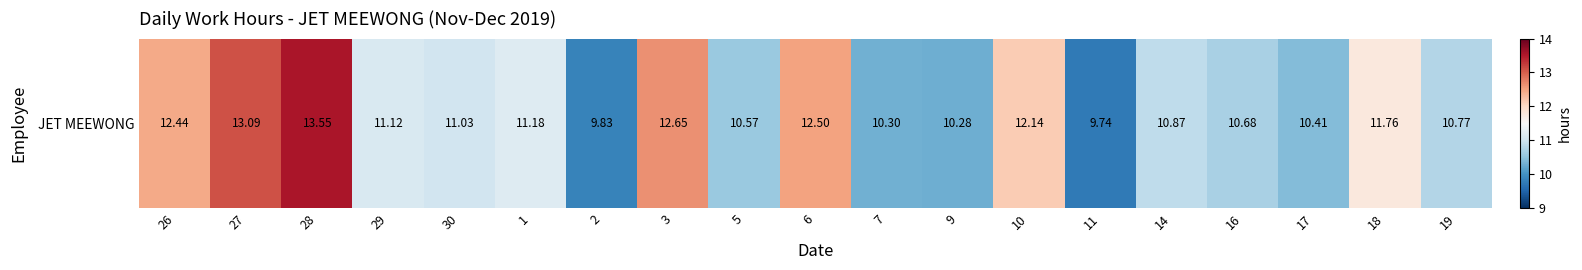

What is the difference between the maximum and minimum values?

3.8